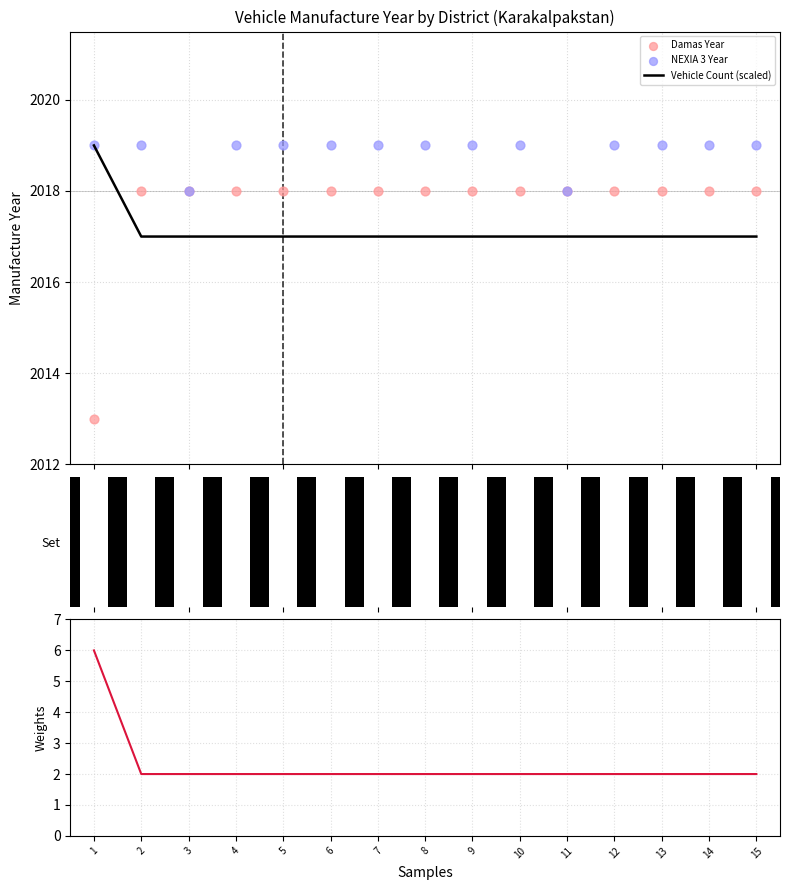

Which series contains the highest Y value?

Vehicle Count (scaled)